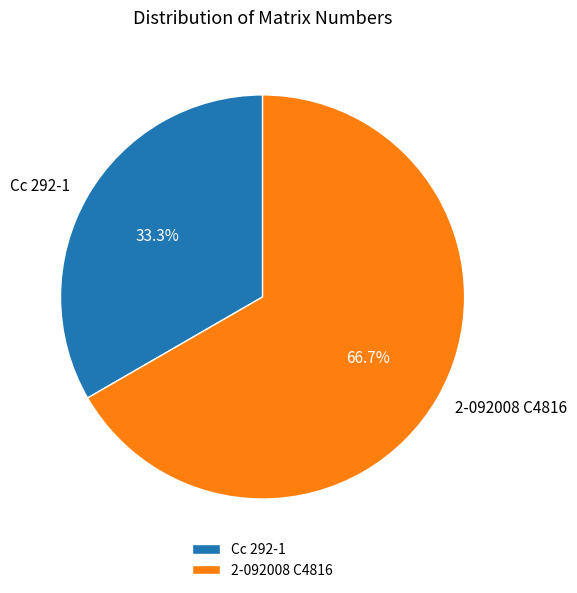

Which category has the biggest portion of the pie?

2-092008 C4816